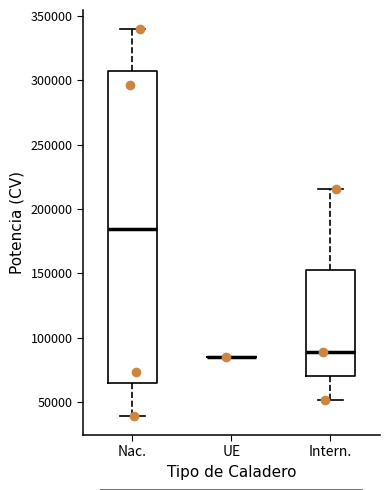

Where is the upper edge of the box for Intern. on the y-axis? The values are not printed on the chart, so give them approximately, as read against the axis.

150000